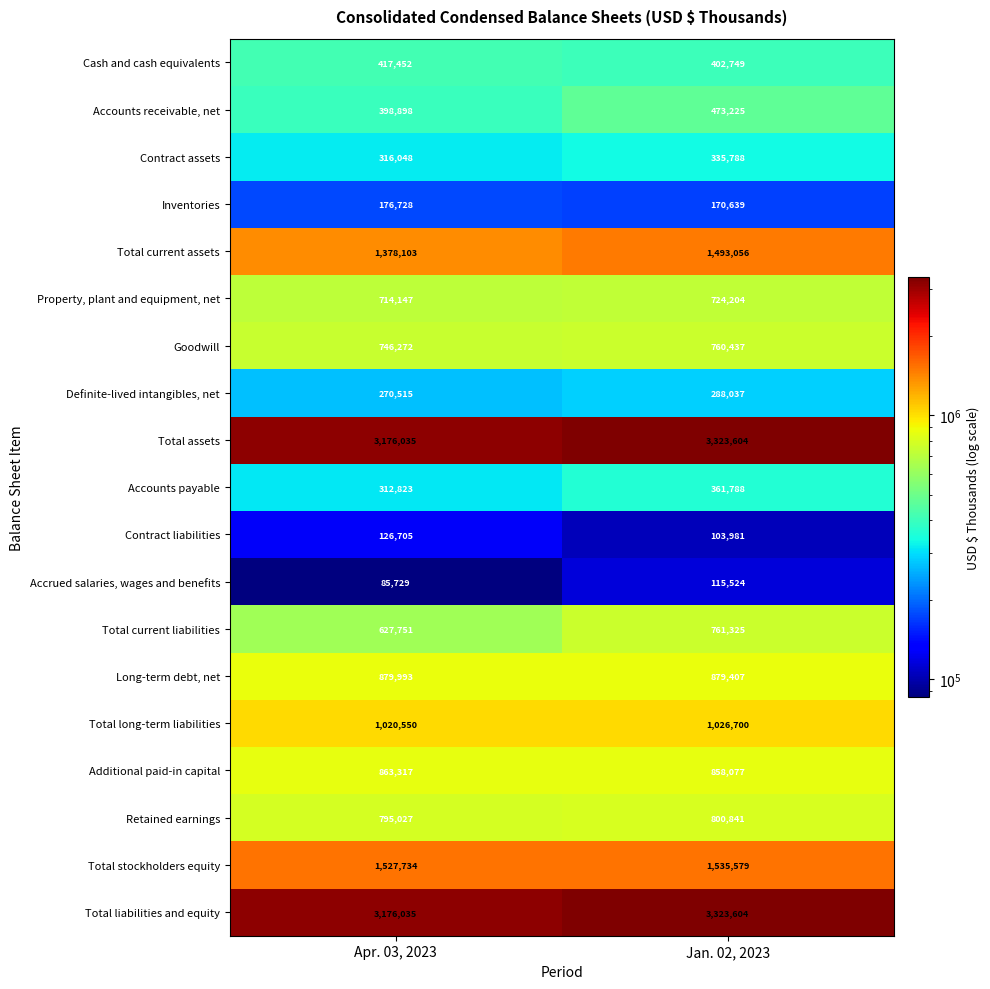

The value of Accounts payable at Jan. 02, 2023 is 361788. True or false?

True